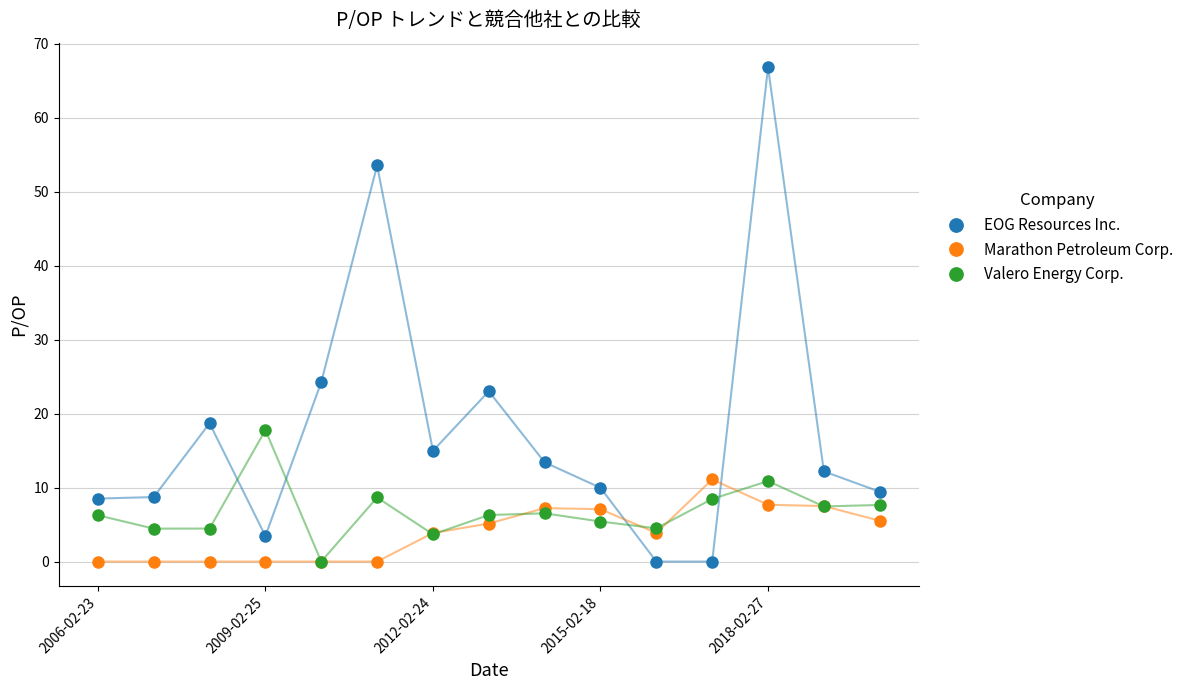

True or false: EOG Resources Inc. and Marathon Petroleum Corp. cross at least once.

True